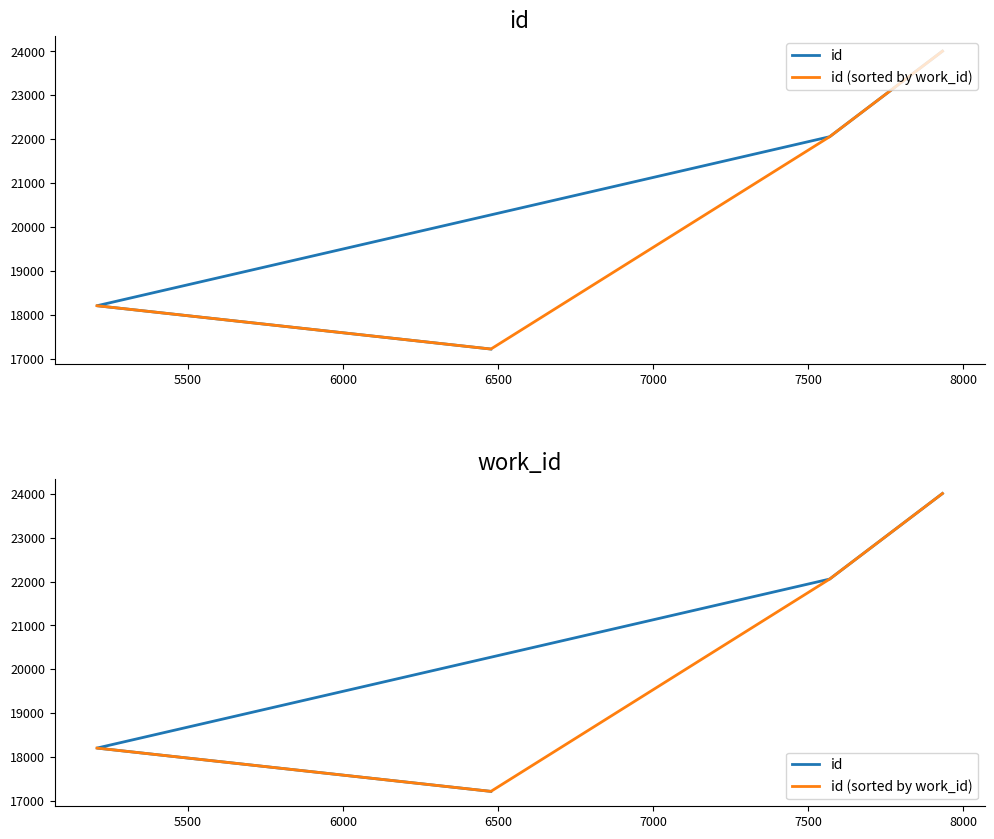

Which series has the widest spread of values?

id